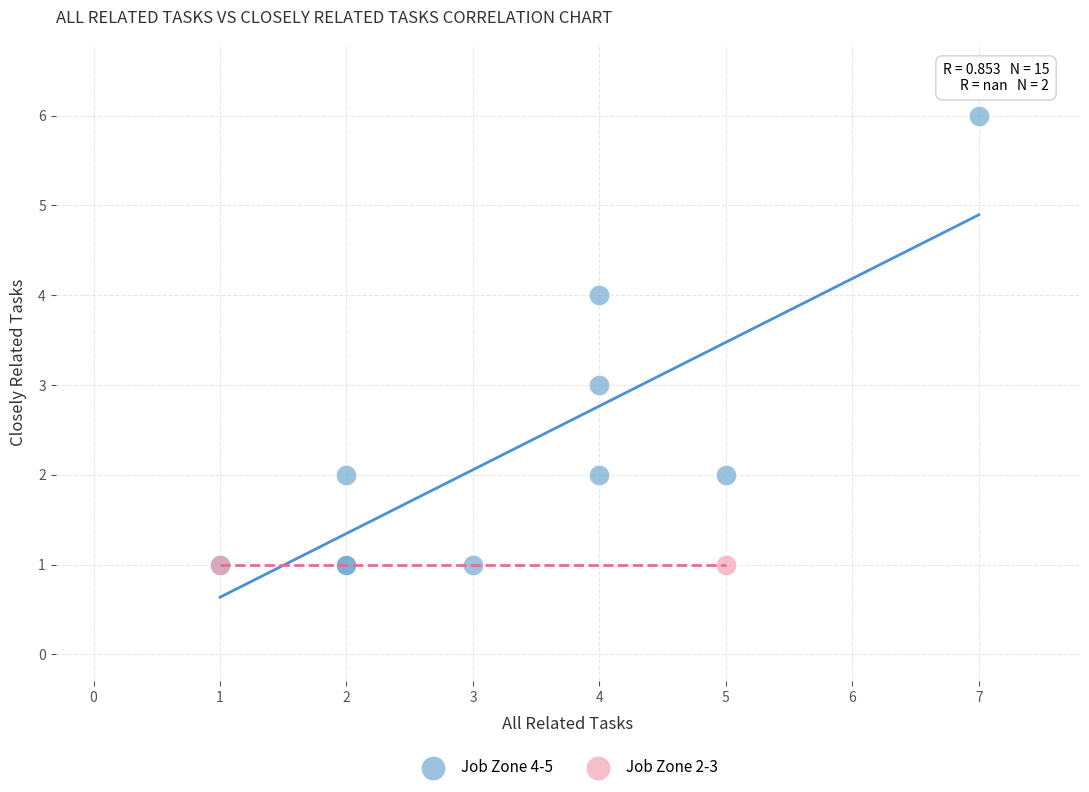

Which series contains the highest Y value?

Job Zone 4-5